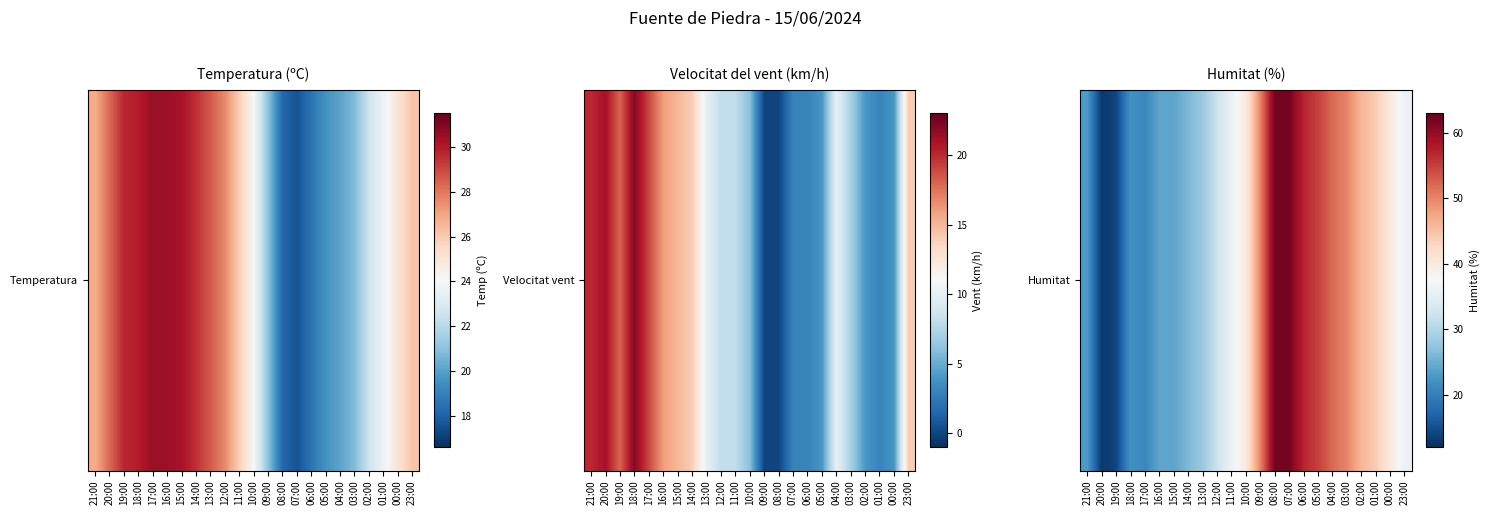

Approximately how many times larger is the value at 13:00 compared to 05:00?

0.5